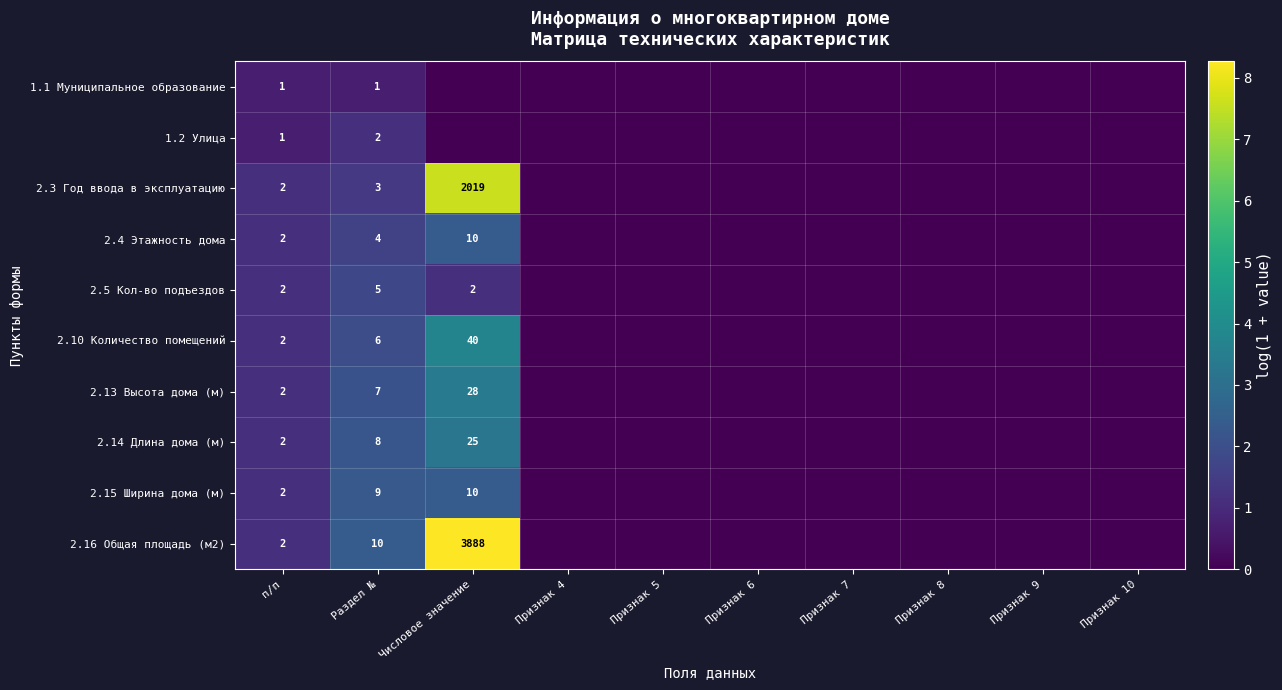

Is it true that 2.5 Кол-во подъездов equals 5 at Раздел №?

True